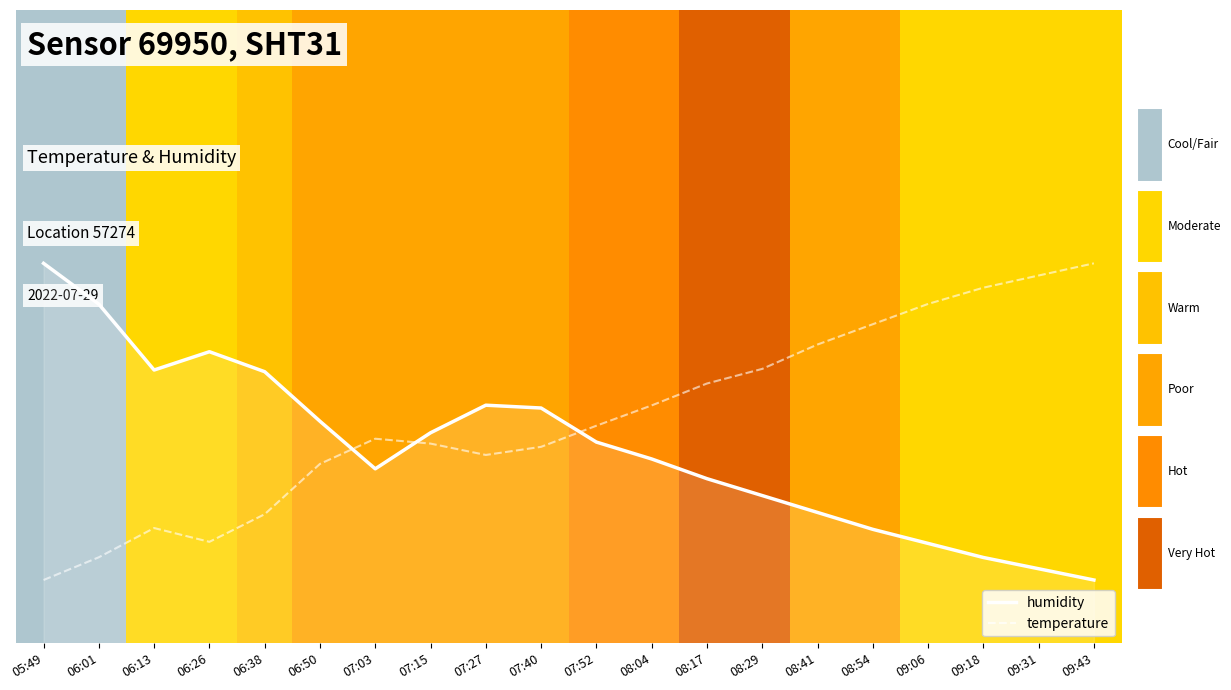

Which series changed the most between 06:50 and 08:04?

temperature